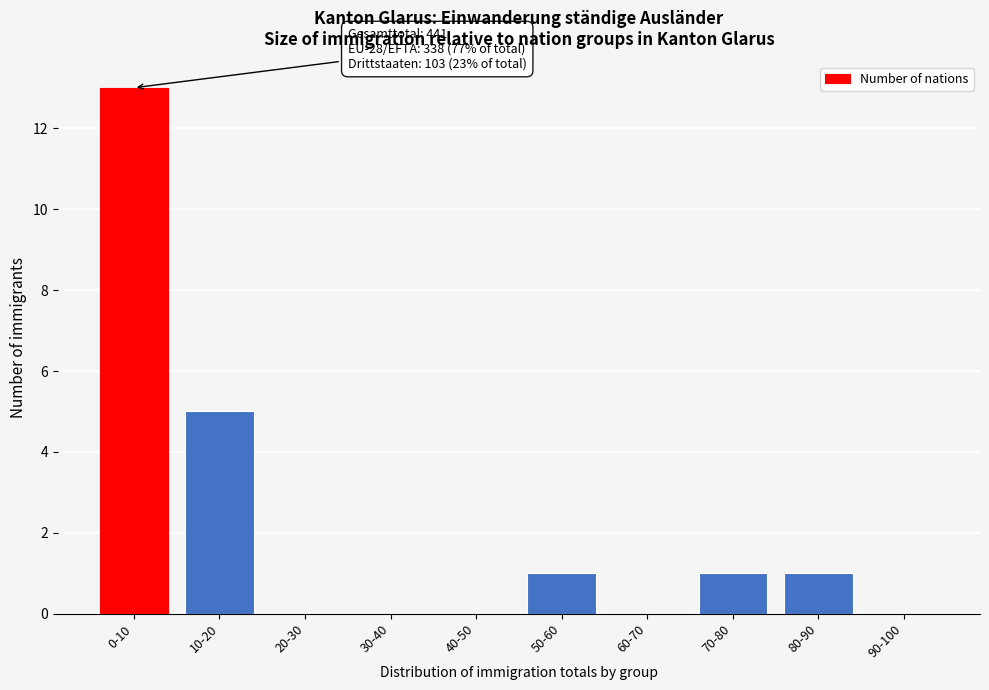

Reading left to right, extract all data points from this chart.

0-10=13	10-20=5	20-30=0	30-40=0	40-50=0	50-60=1	60-70=0	70-80=1	80-90=1	90-100=0